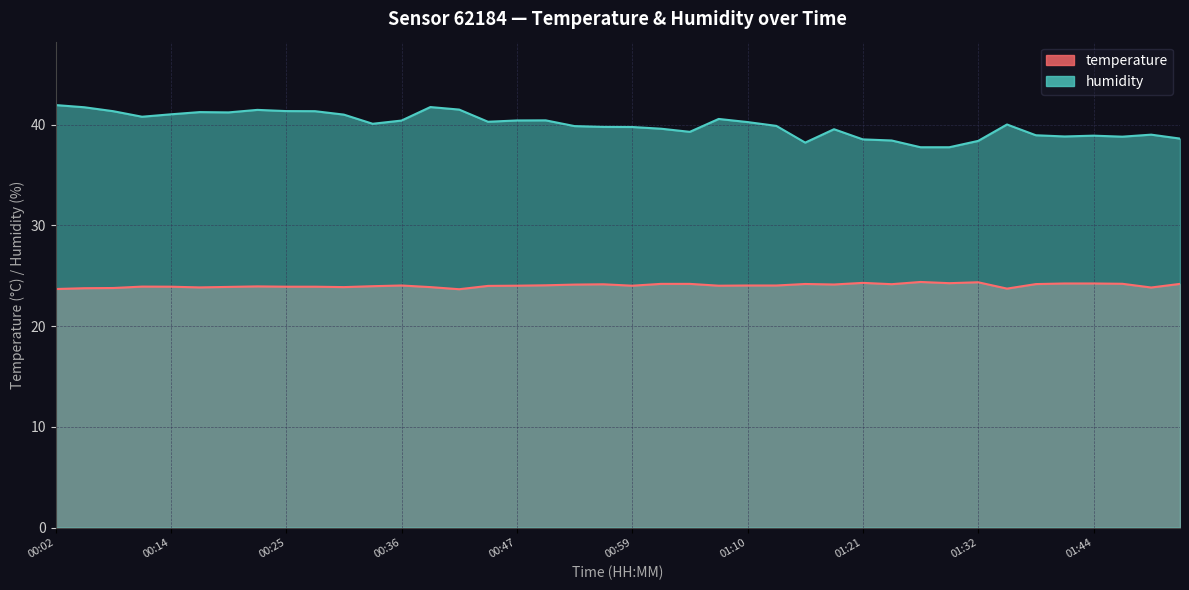

What is the sum of all temperature values?

961.4